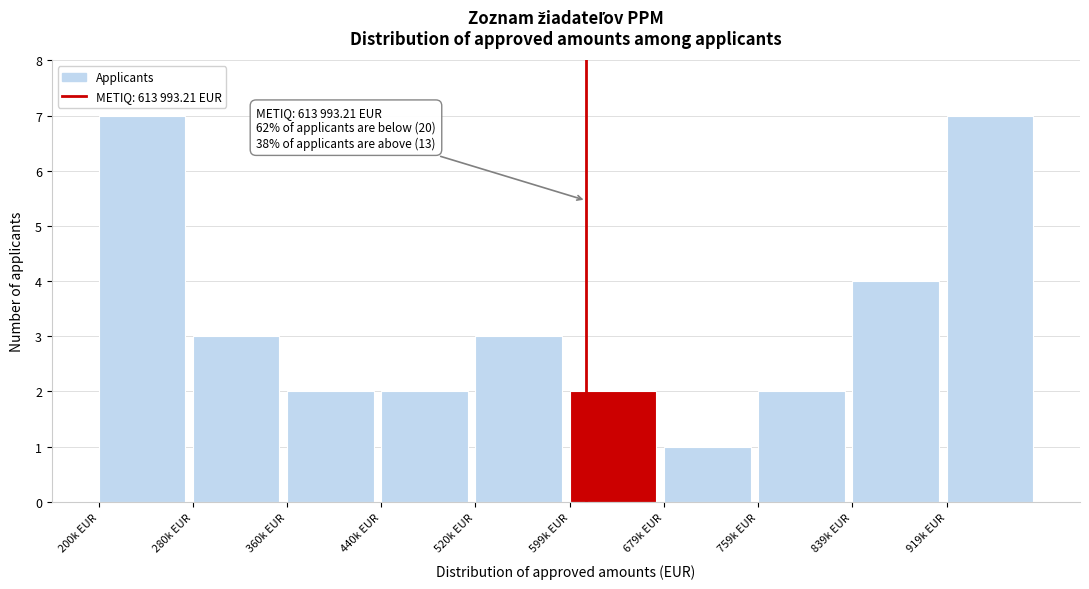

Reading left to right, transcribe all the data shown in this chart.

7	3	2	2	3	2	1	2	4	7